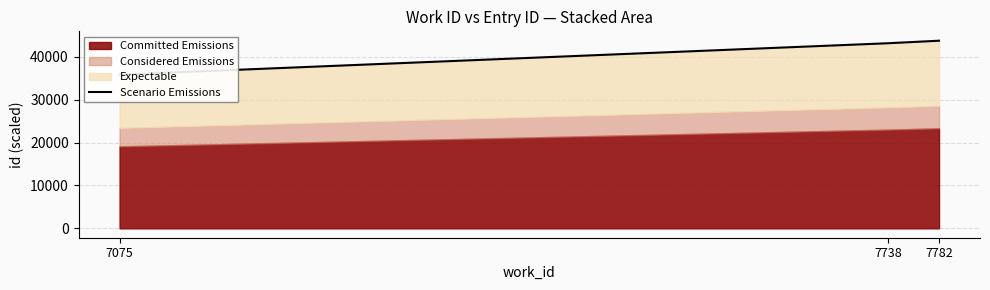

Read the value at 7075.

35836.9